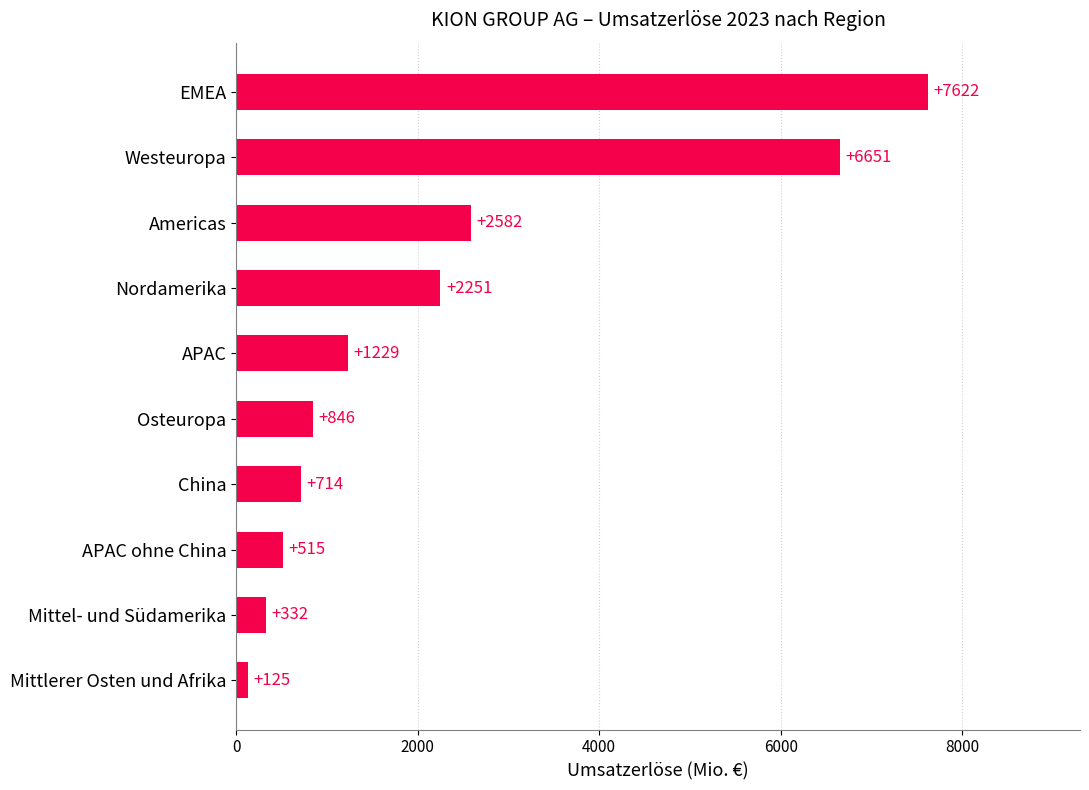

Where is the data nearest to the value 3873?

Americas